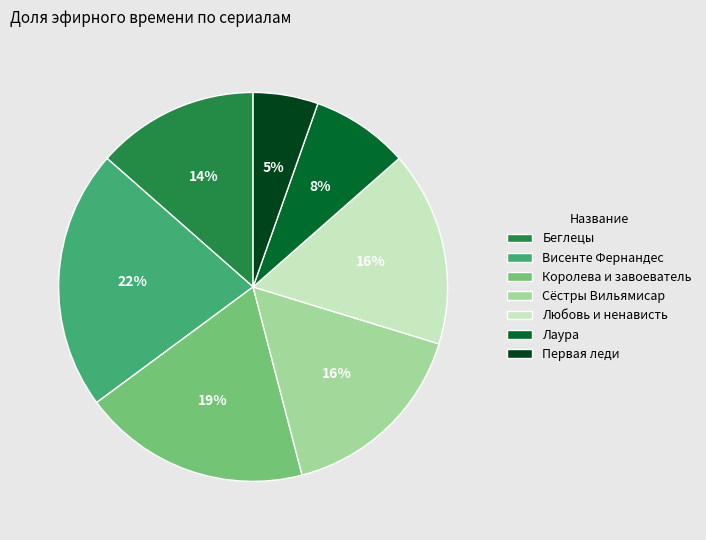

Combined, do Любовь и ненависть and Висенте Фернандес account for over 50%?

No